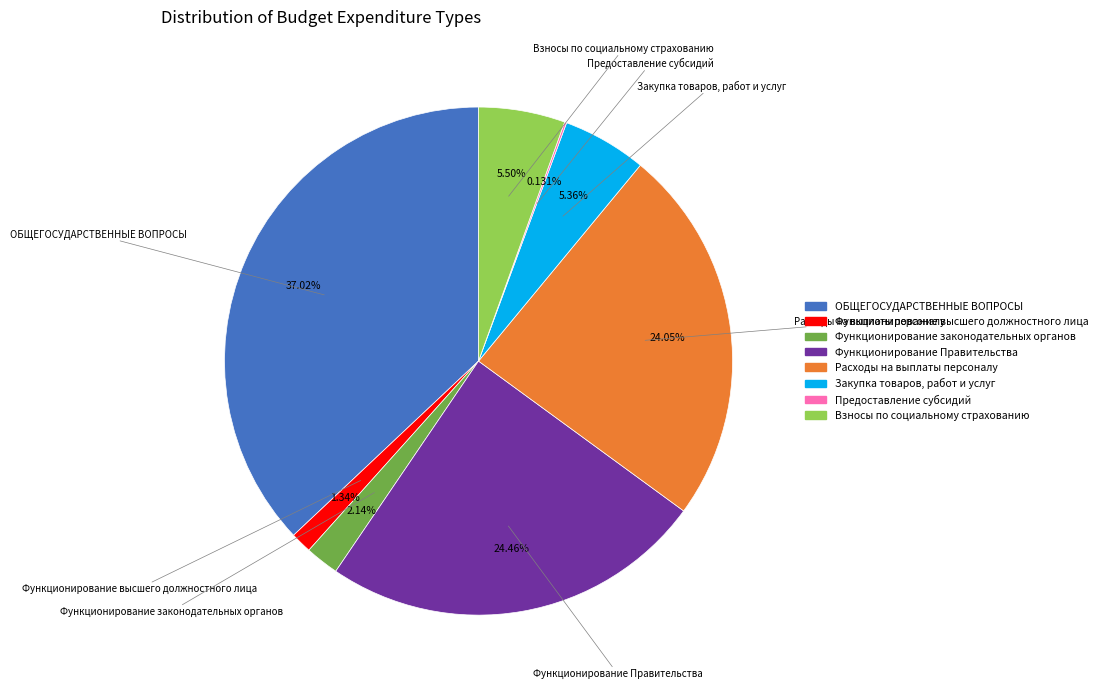

What is the total percentage of ОБЩЕГОСУДАРСТВЕННЫЕ ВОПРОСЫ and Взносы по социальному страхованию?

42.5%